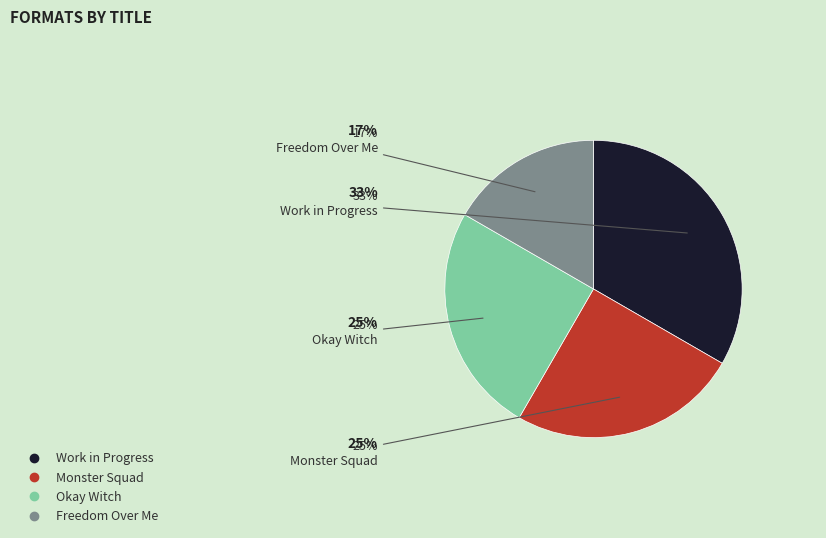

What percentage is the Work in Progress slice, to the nearest percent?

33%